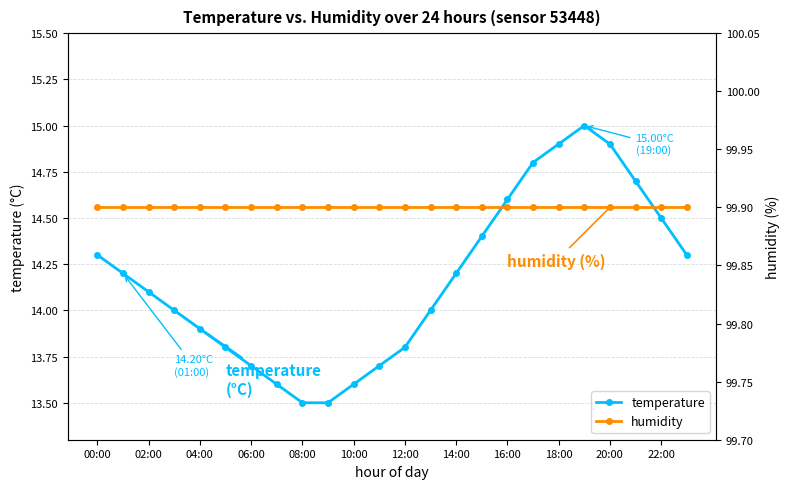

In temperature, how many points are higher than both neighbors (excluding endpoints)?

1